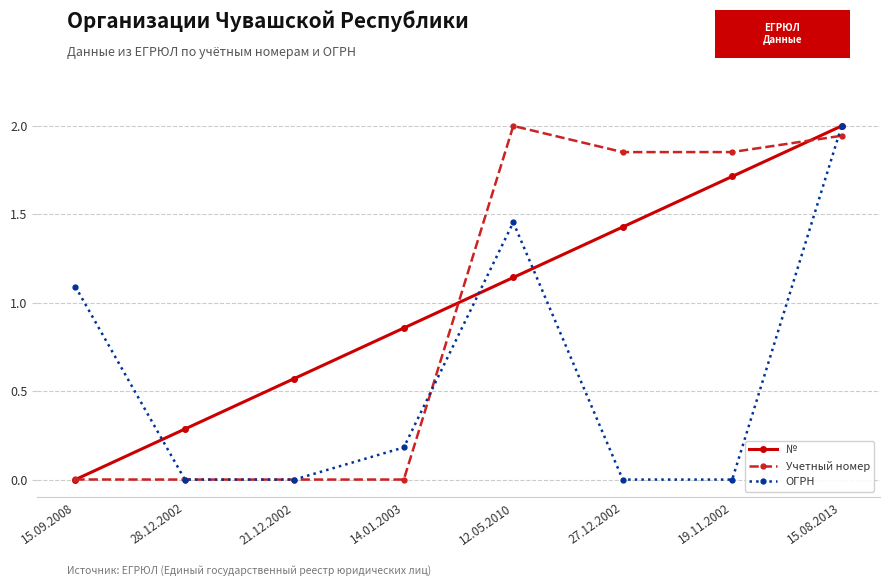

What position from the right is 19.11.2002?

2